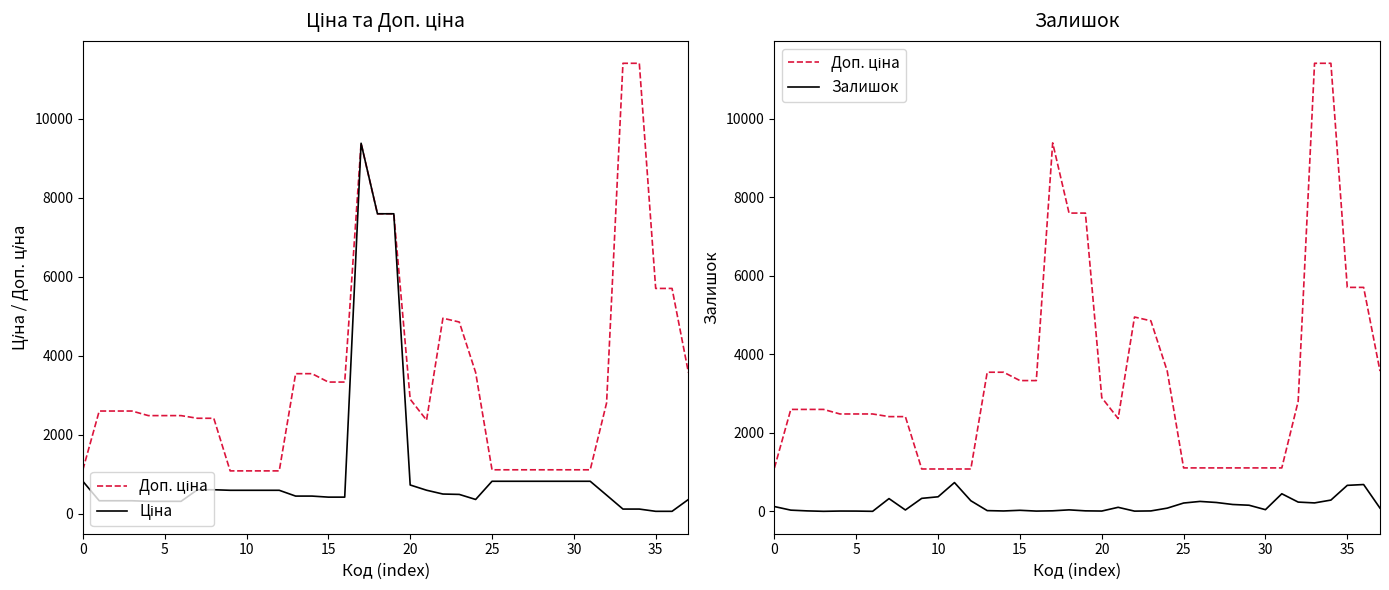

True or false: Ціна and Доп. ціна intersect in this chart.

False